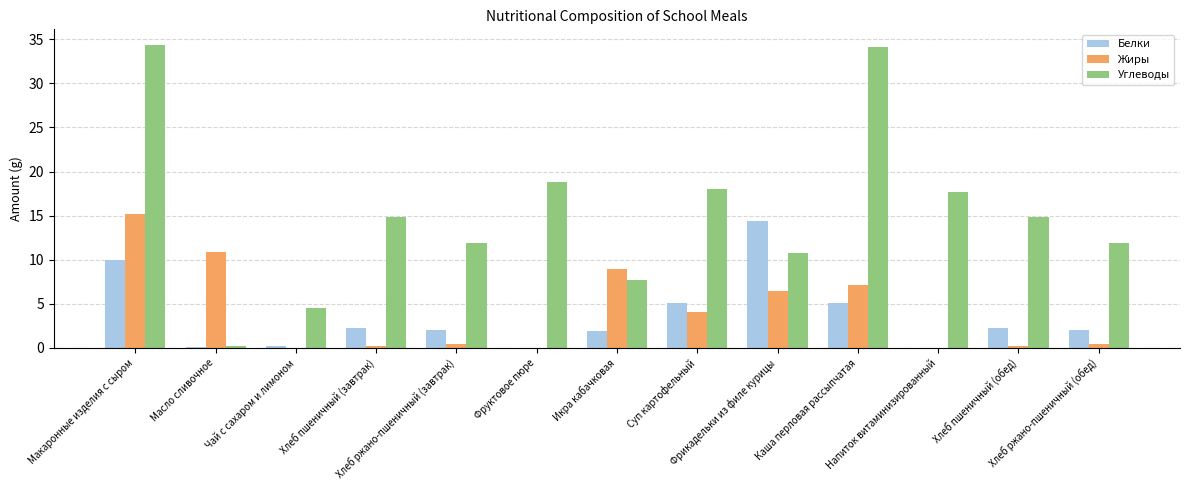

What is the sum of all Жиры values?

53.8